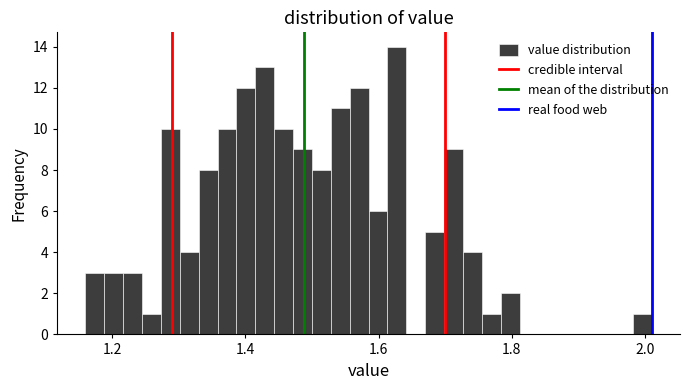

Around what value on the x-axis is the tallest bar? Give the approximate position of its centre, as read against the axis.

1.62